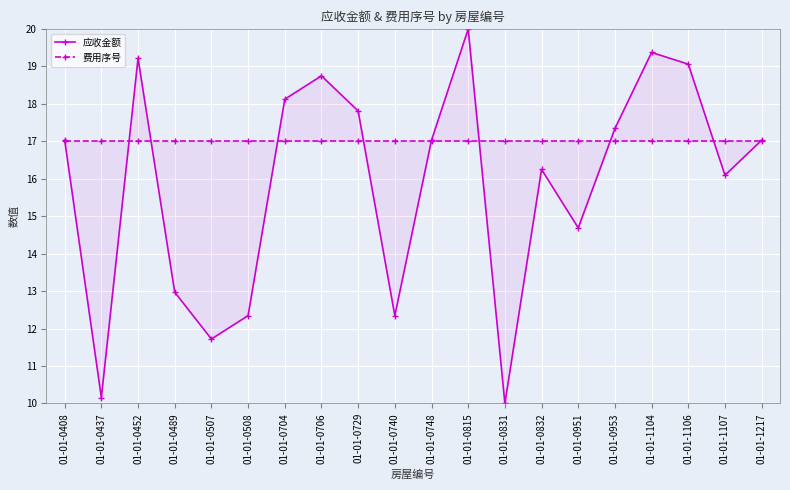

What is the value of the 应收金额 point at the 10th from the left?

12.3